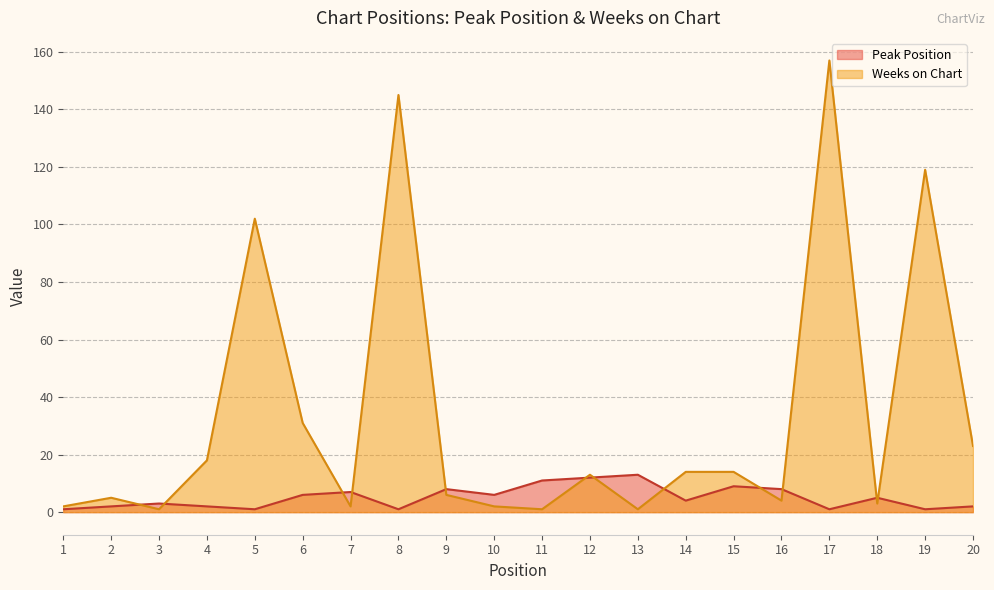

What is the lowest value of the Peak Position series?

1